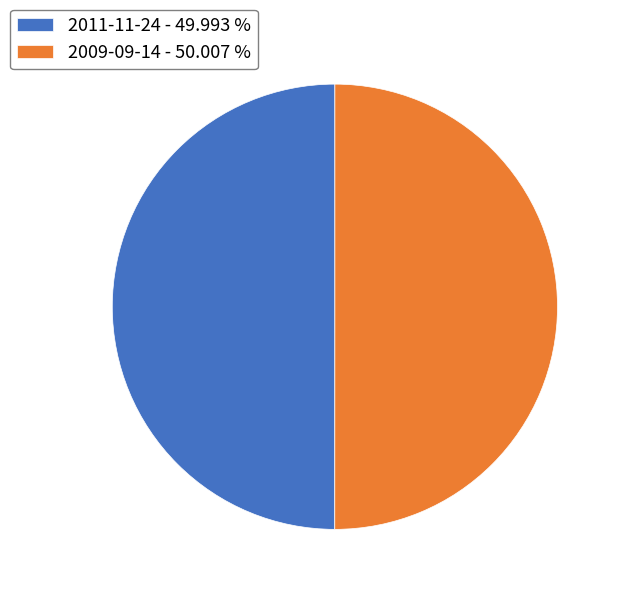

How many segments does this pie chart have?

2